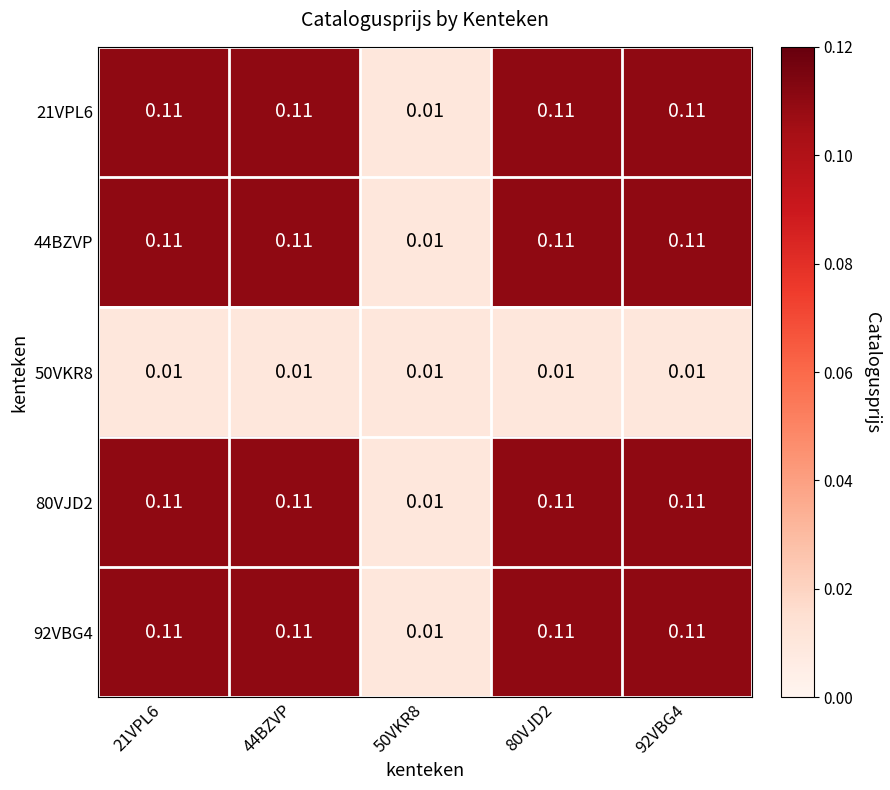

Is the value of 44BZVP at 44BZVP greater than the value of 50VKR8 at 92VBG4?

Yes